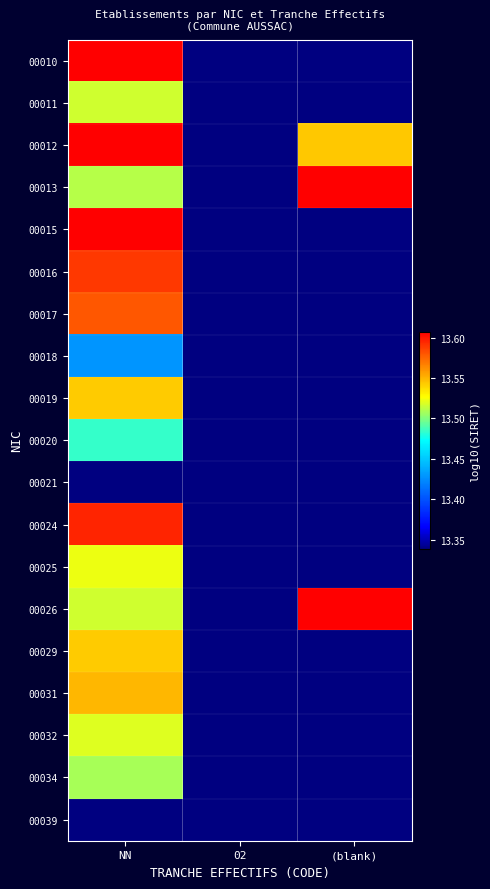

What is the total value across all series at 02?

53.4